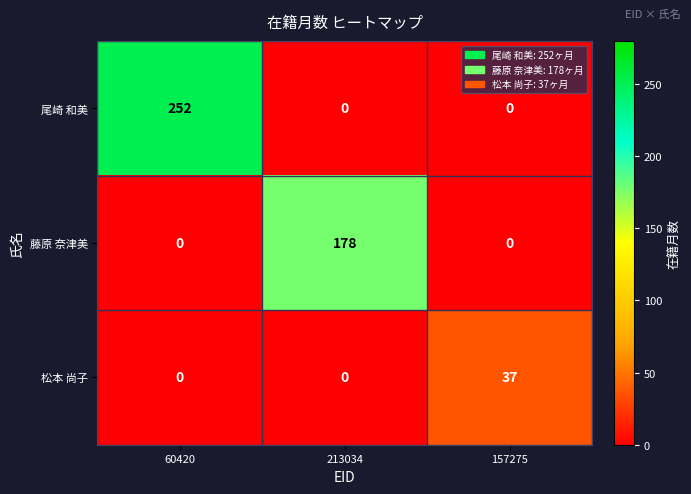

What is the difference between the highest and lowest values at 60420?

252